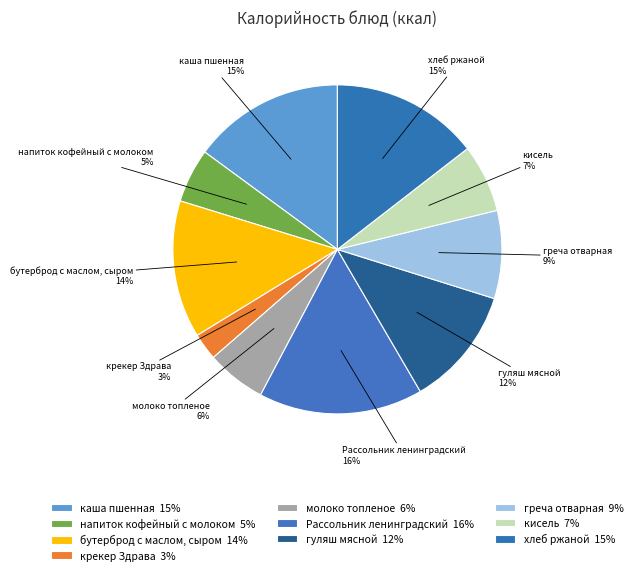

Count the number of slices in the pie.

10